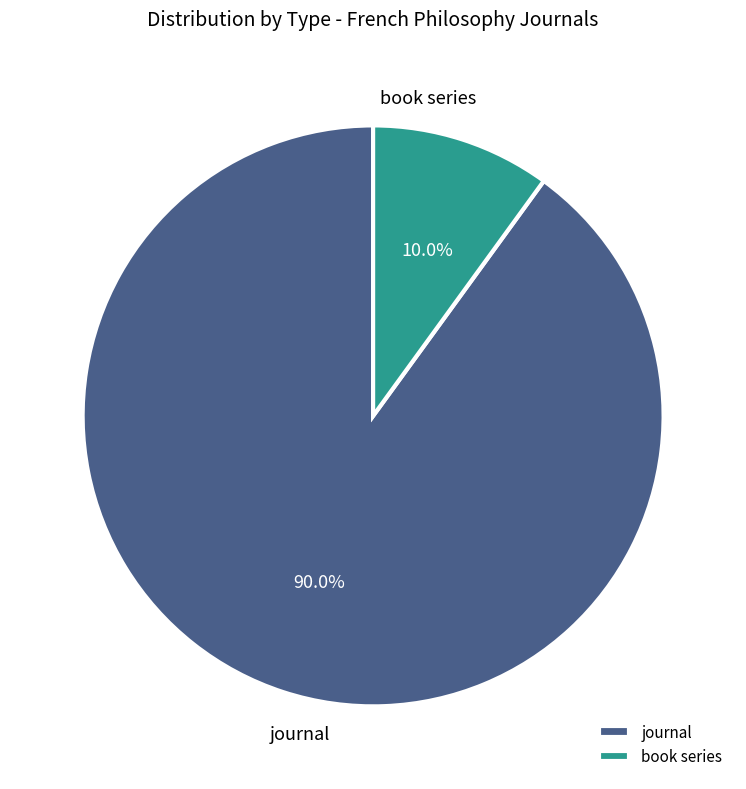

What is the smallest slice in the pie chart?

book series